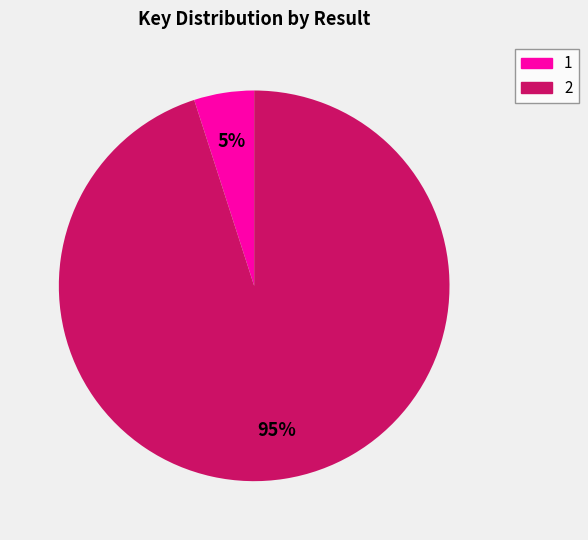

To the nearest percent, what is the average slice percentage?

50%